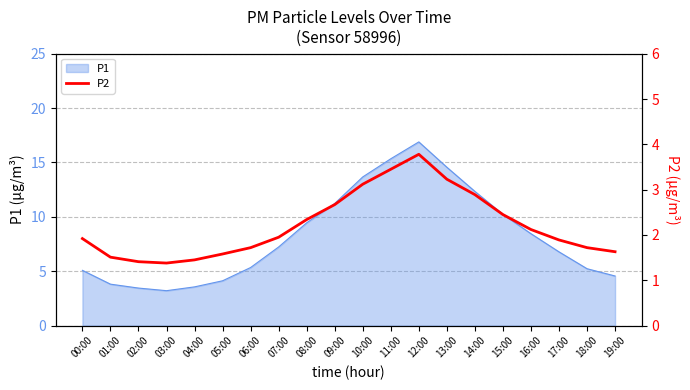

The value of P1 at 14:00 is 18.5. True or false?

False